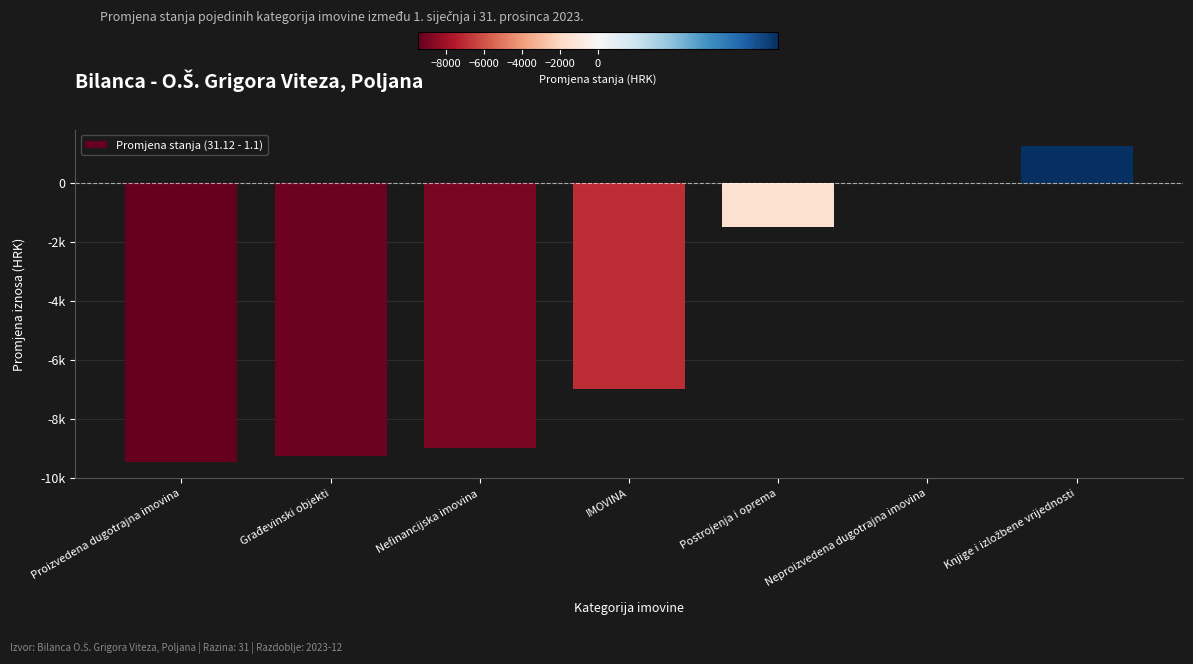

Where is the data nearest to the value -4099?

Postrojenja i oprema